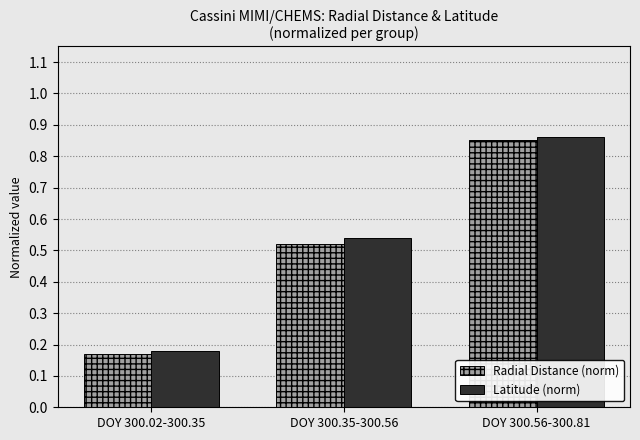

Count the Latitude (norm) values in the range 0 to 1.

3